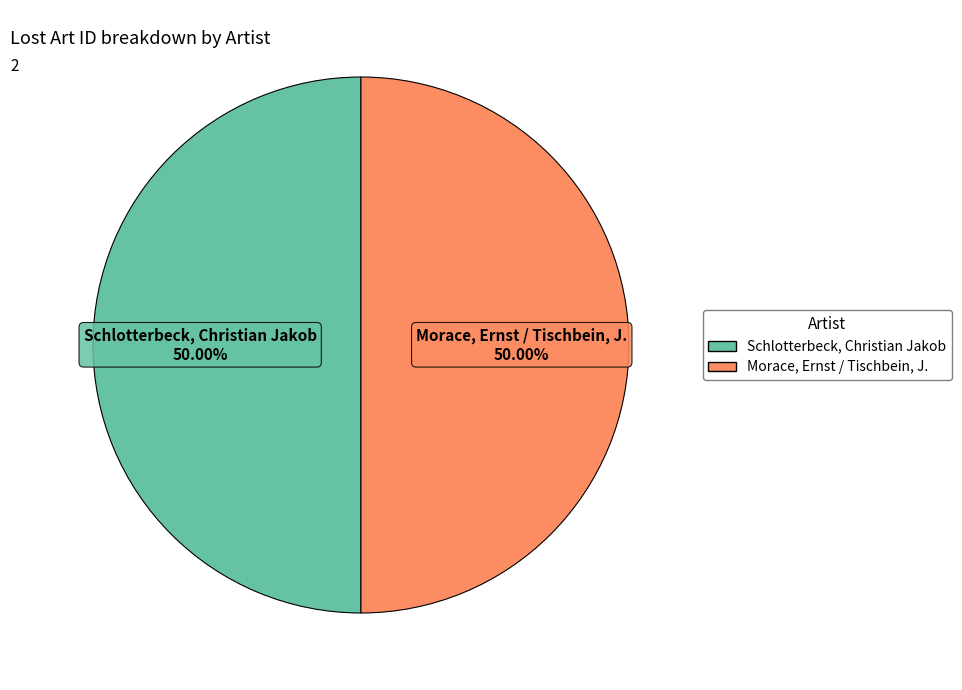

Approximately how many times larger is the value at Morace, Ernst / Tischbein, J. compared to Schlotterbeck, Christian Jakob?

1.0